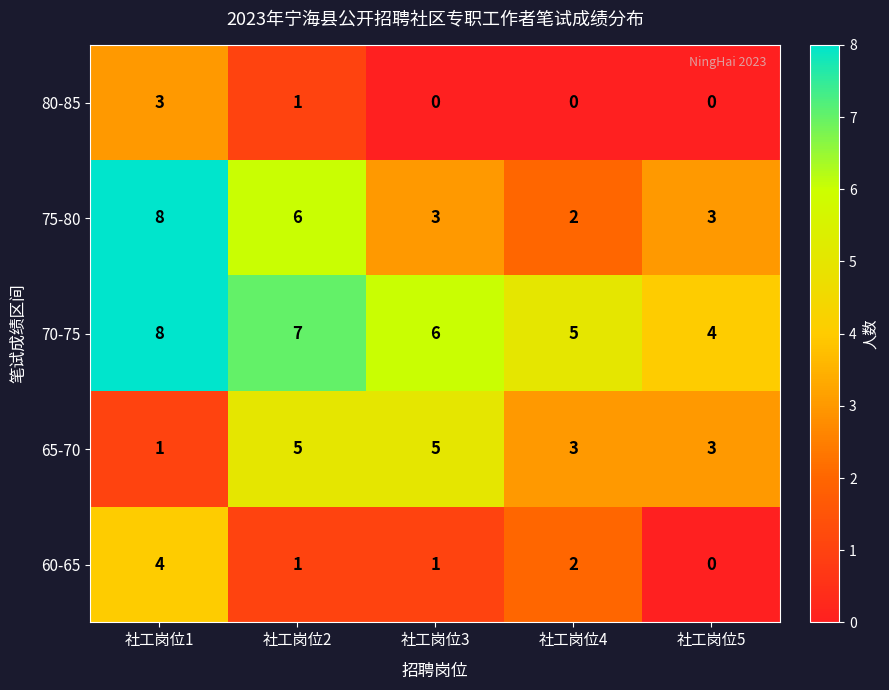

Reading right to left, what are all the values shown in this chart?

80-85: 0	0	0	1	3
75-80: 3	2	3	6	8
70-75: 4	5	6	7	8
65-70: 3	3	5	5	1
60-65: 0	2	1	1	4